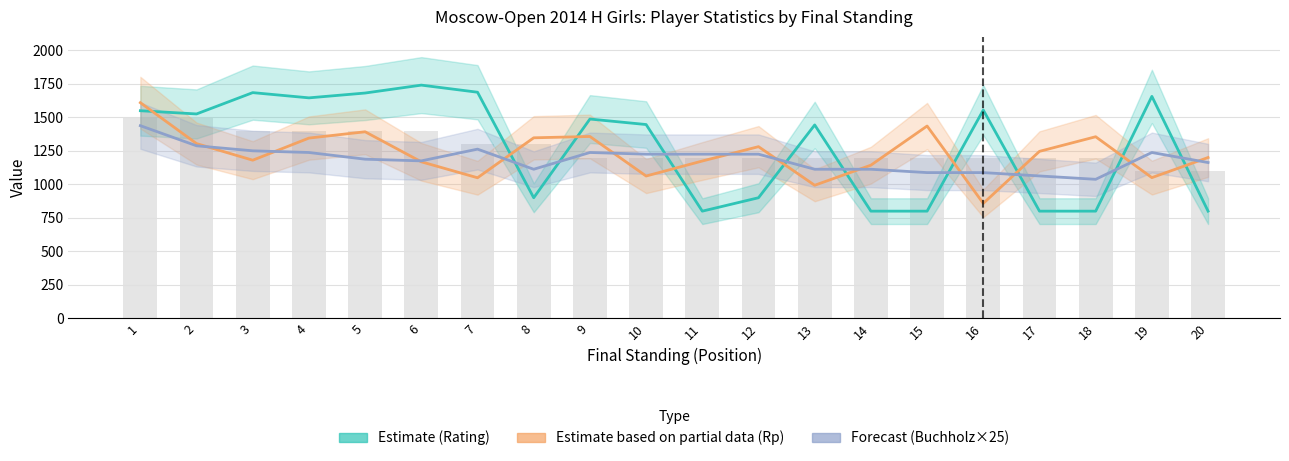

Reading left to right, list all the values displayed in this chart.

Estimate (Rating): 1549.0	1525.0	1684.0	1645.0	1681.0	1740.0	1687.0	900.0	1487.0	1446.0	800.0	900.0	1443.0	800.0	800.0	1554.0	800.0	800.0	1656.0	800.0
Estimate based on partial data (Rp): 1609.0	1304.0	1180.0	1345.0	1392.0	1168.0	1049.0	1347.0	1357.0	1062.0	1174.0	1281.0	993.0	1143.0	1435.0	858.0	1246.0	1355.0	1050.0	1200.0
Forecast (Buchholz×25): 1437.5	1287.5	1250.0	1237.5	1187.5	1175.0	1262.5	1112.5	1237.5	1225.0	1225.0	1225.0	1112.5	1112.5	1087.5	1087.5	1062.5	1037.5	1237.5	1162.5
Points (×200): 1500.0	1500.0	1400.0	1400.0	1400.0	1400.0	1300.0	1300.0	1200.0	1200.0	1200.0	1200.0	1200.0	1200.0	1200.0	1200.0	1200.0	1200.0	1100.0	1100.0